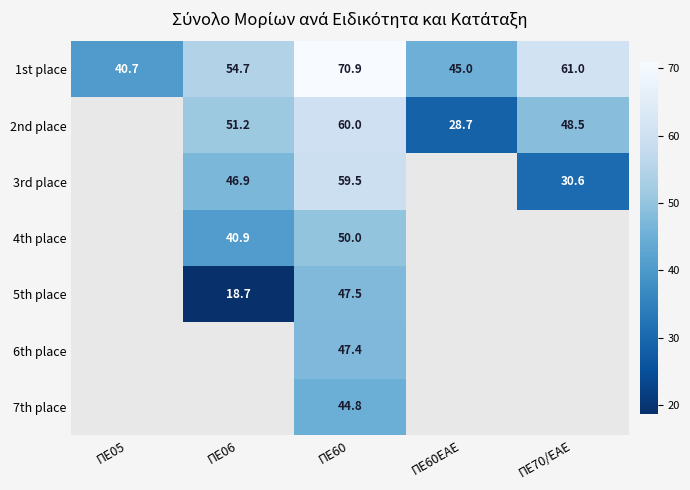

How many values in the 1st place series are below 54?

2